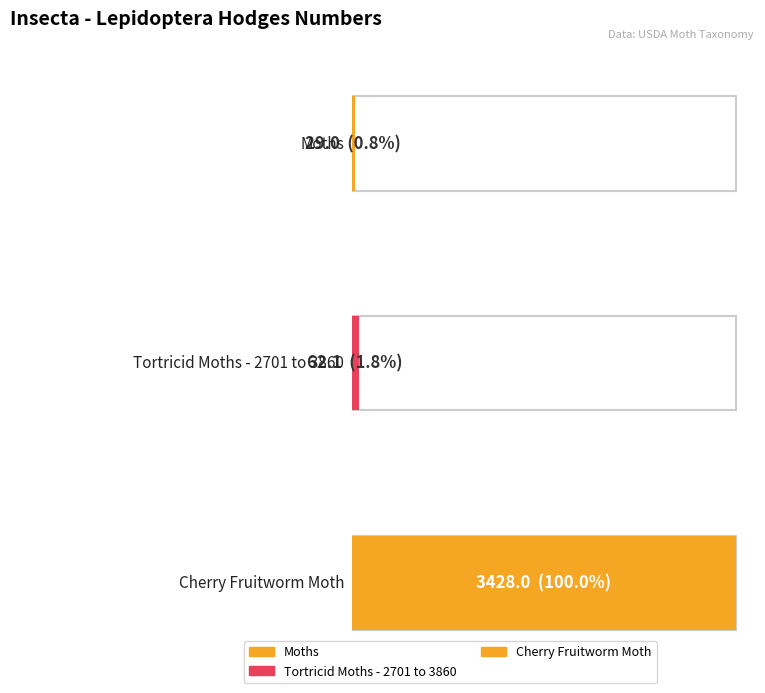

Reading right to left, transcribe all the data shown in this chart.

3428.0	62.1	29.0